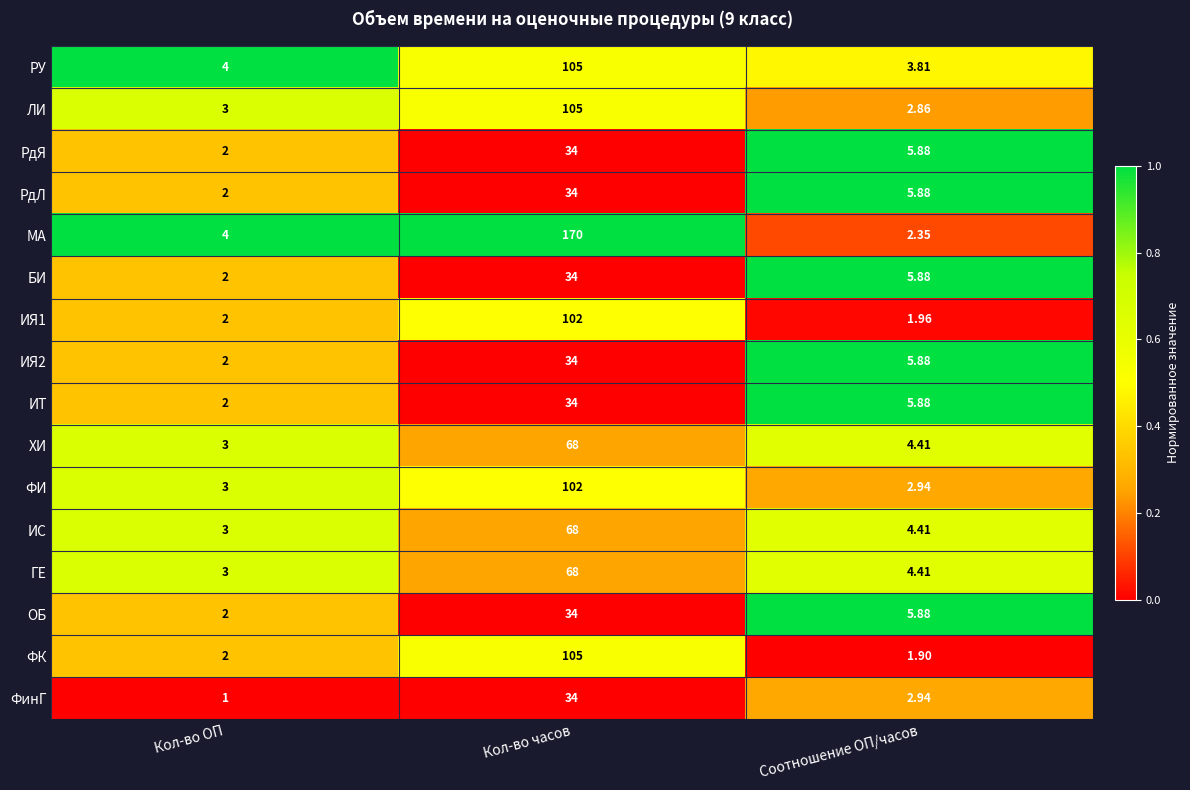

At which label is ИС closest to 35?

Соотношение ОП/часов